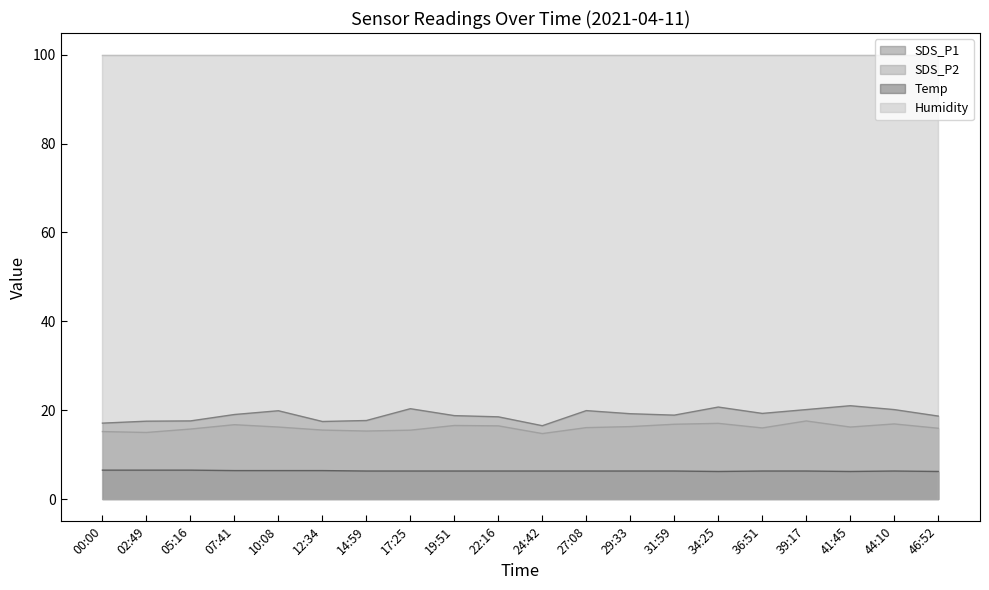

At 12:34, list the series in order from smallest to largest.

Temp, SDS_P2, SDS_P1, Humidity